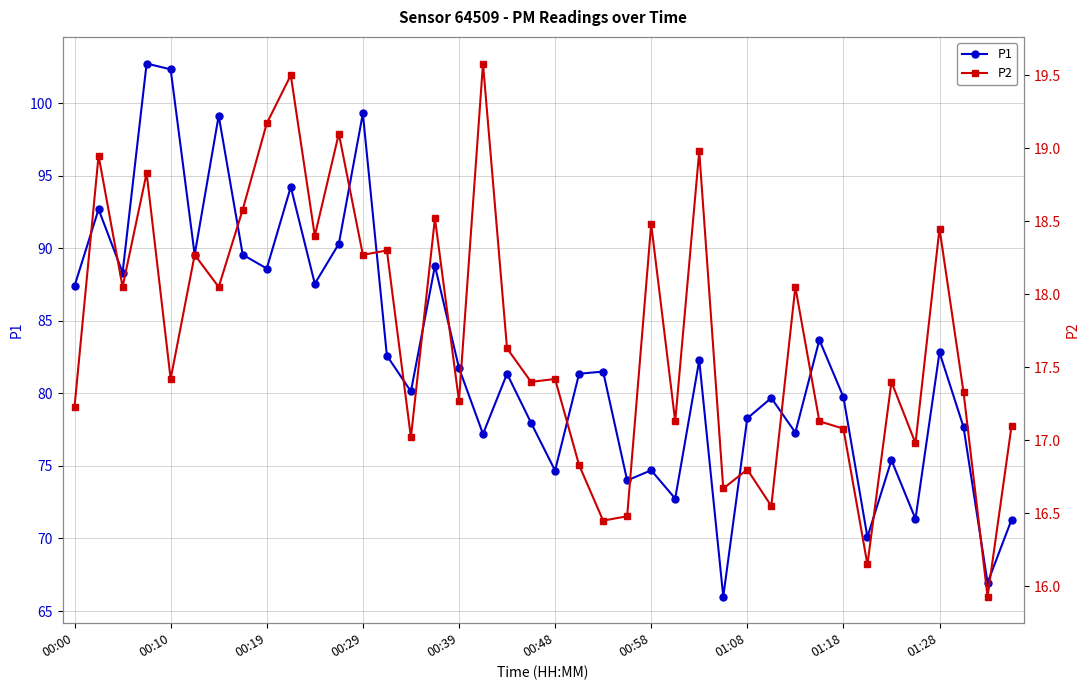

Which category has the lowest value in the P2 series?

38